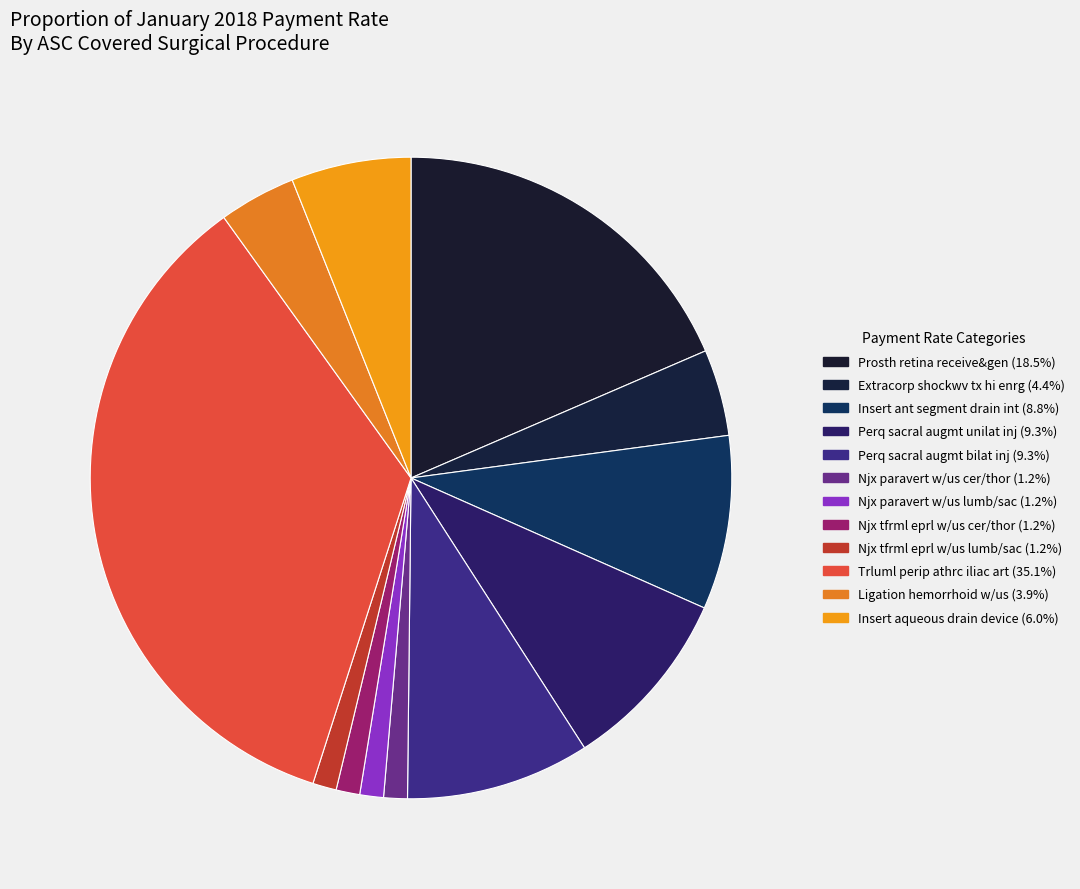

To the nearest percent, what is the difference between the Extracorp shockwv tx hi enrg and Perq sacral augmt bilat inj slice percentages?

5%